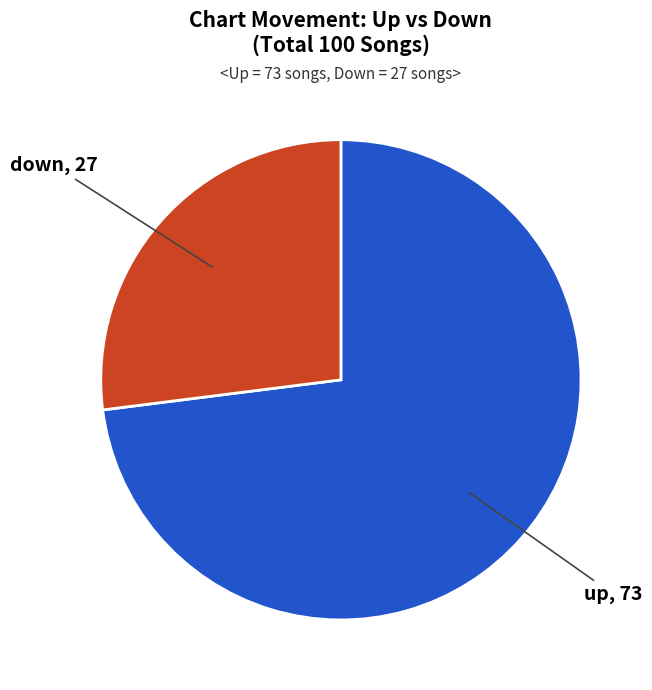

How many slices are in this pie chart?

2